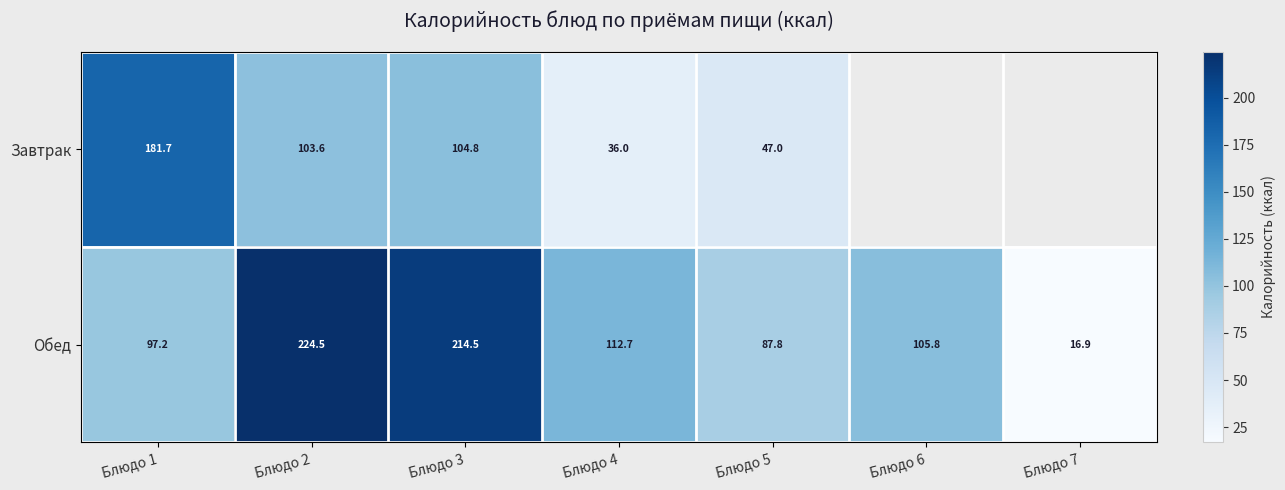

Which category has the highest value across all series?

Блюдо 2